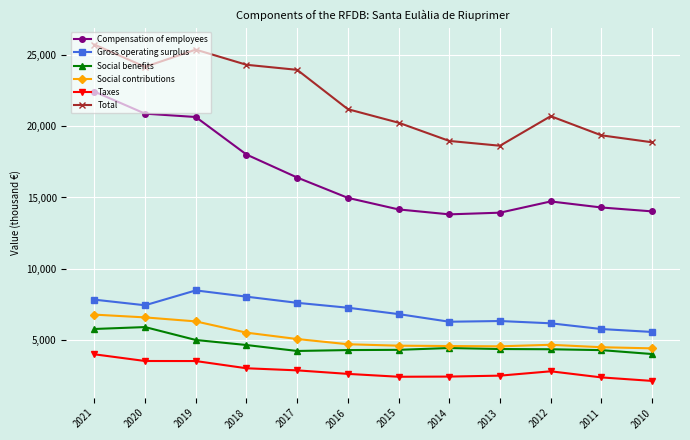

What is the greatest value displayed?

25720